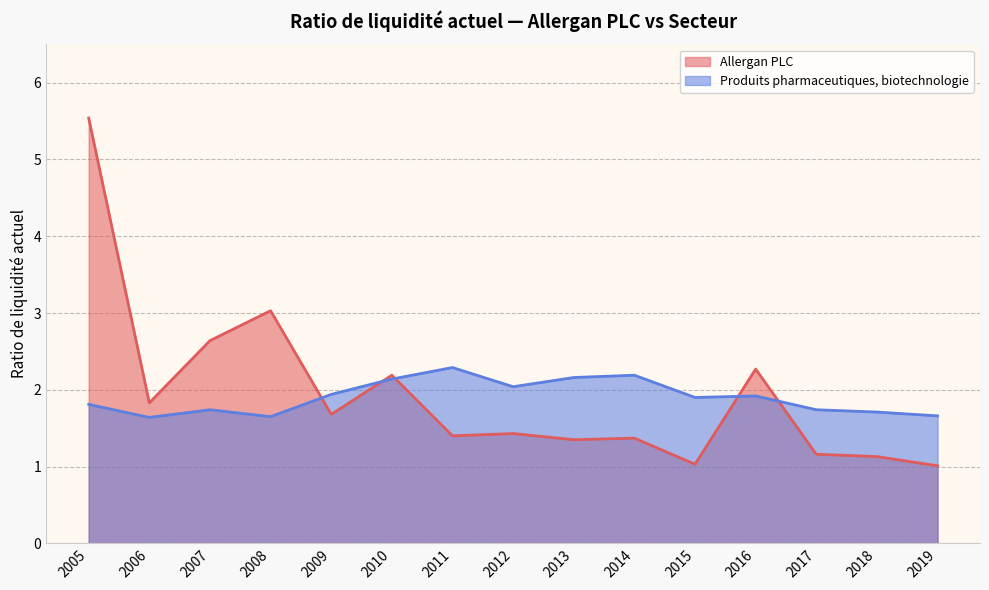

What is the sum of the Produits pharmaceutiques, biotechnologie values at 2016 and 2015?

3.8